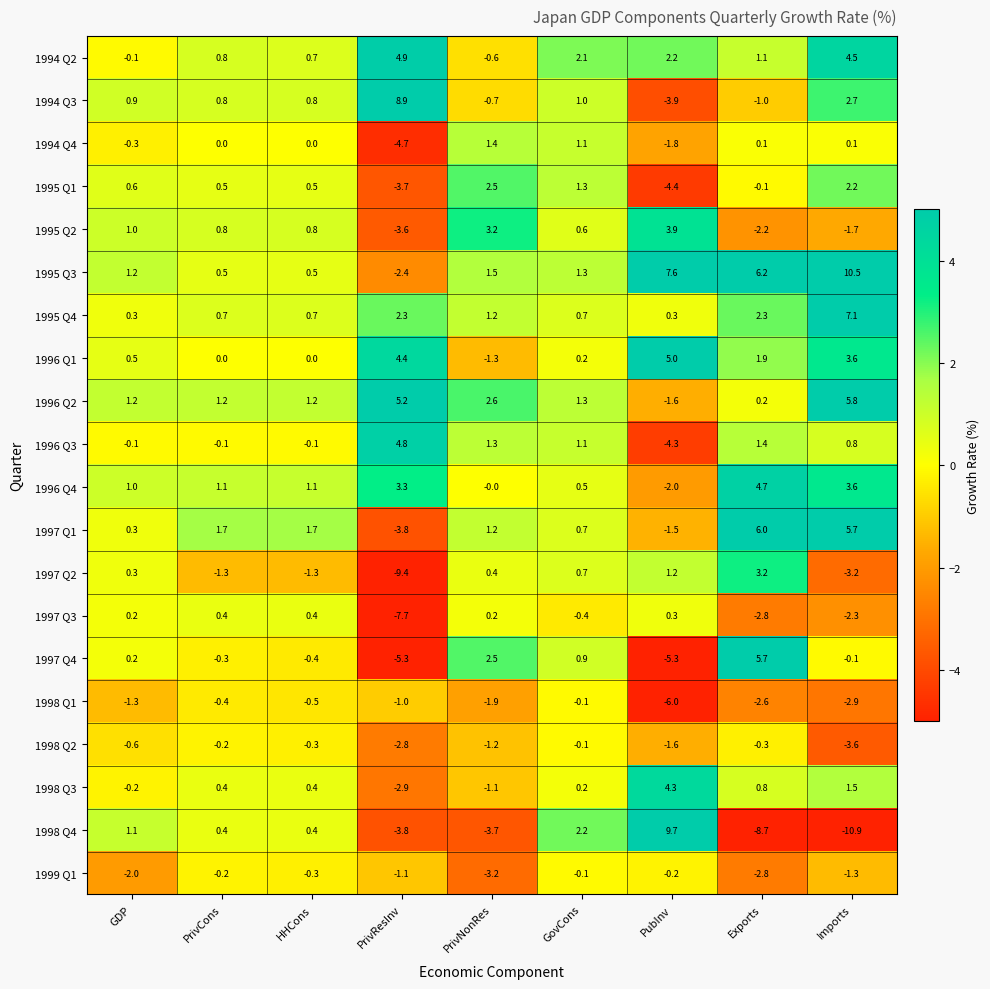

Where does the 1994 Q2 series first go above 1?

PrivResInv